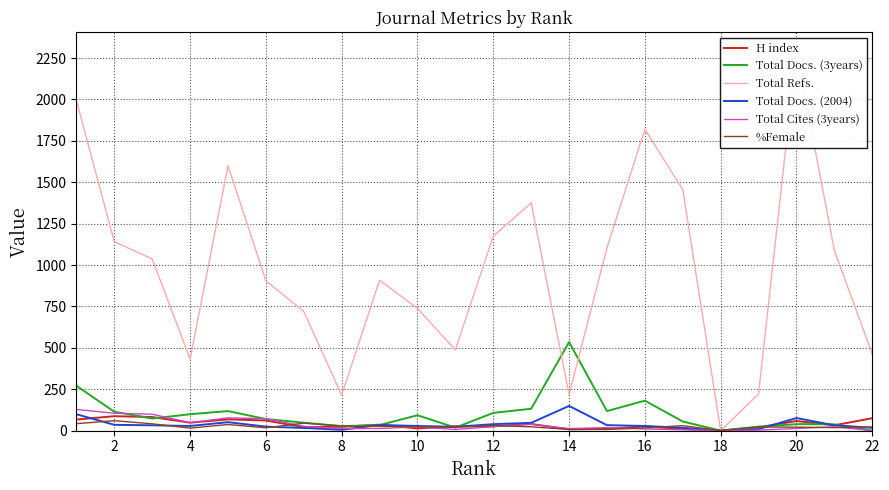

True or false: Total Refs. and H index intersect in this chart.

False